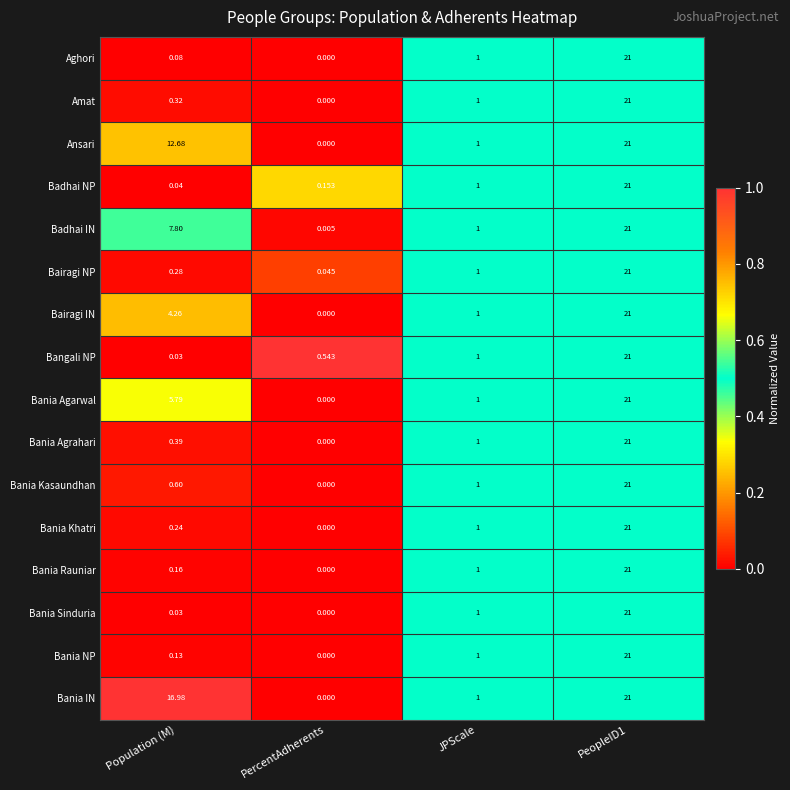

Which series has the largest total across all categories?

Bania IN